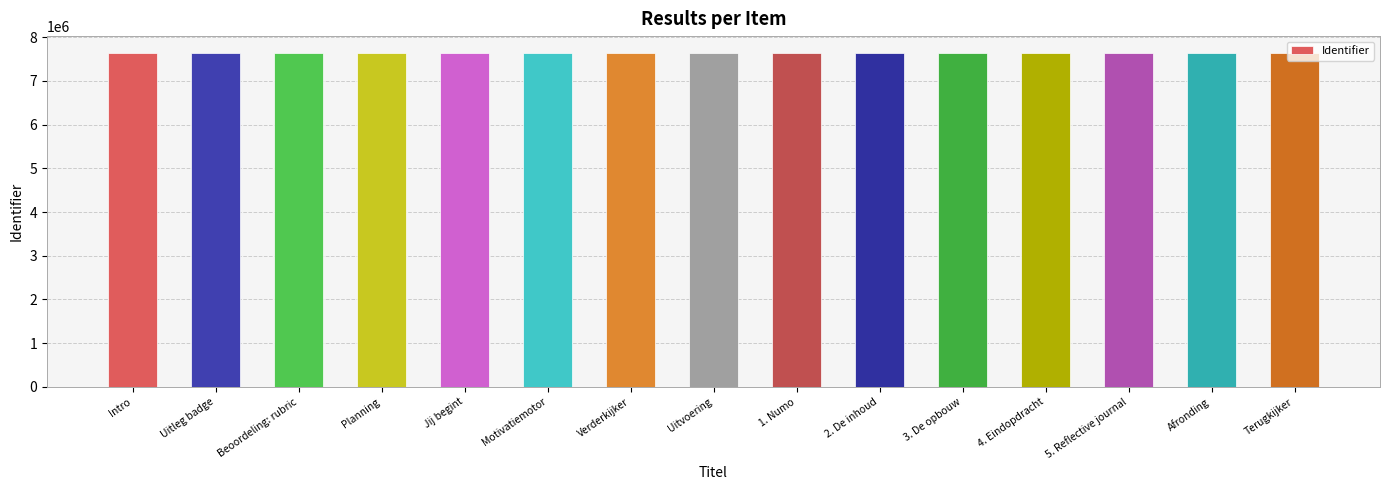

What is the label of the 13th bar from the left?

5. Reflective journal